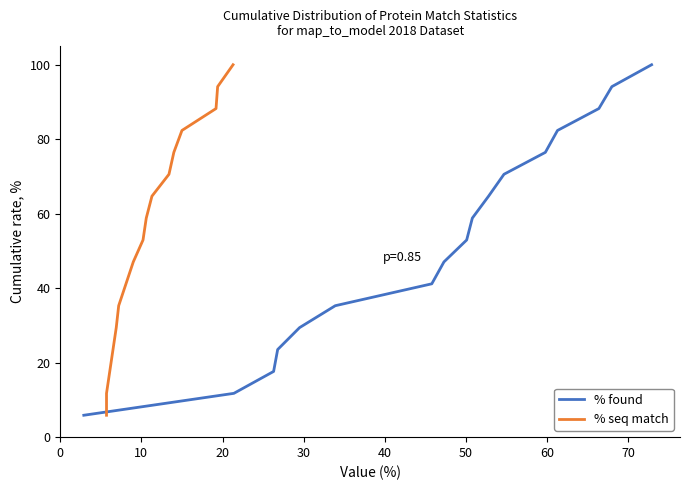

How many data points does each series have?

17